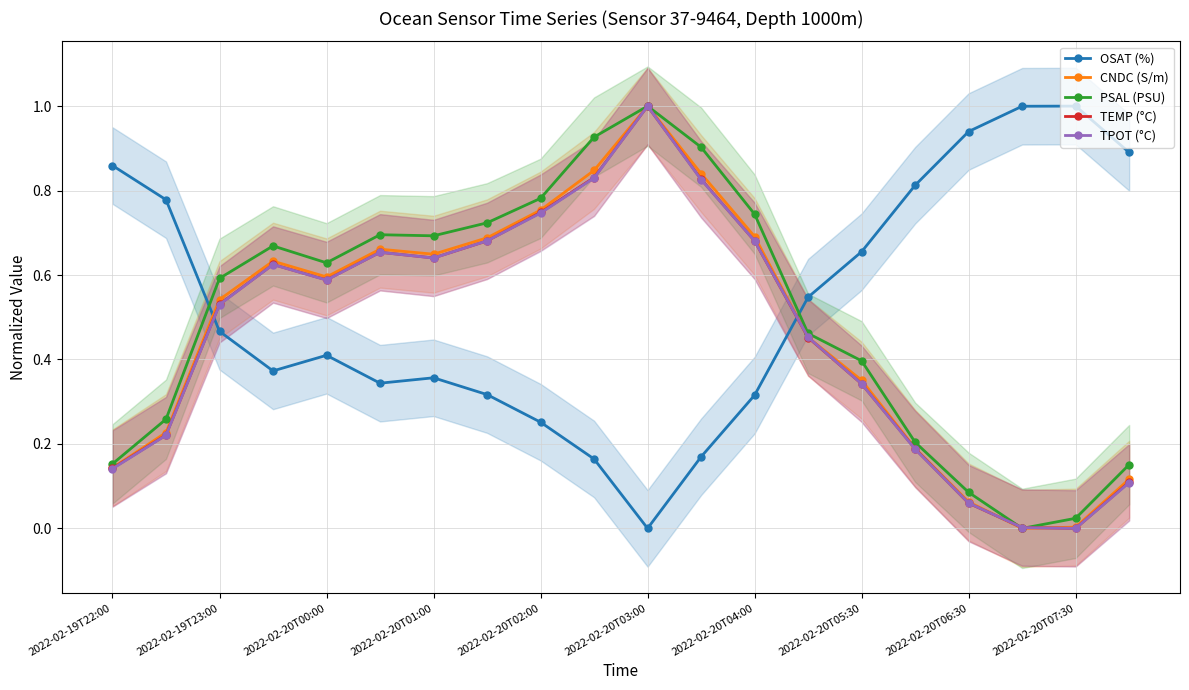

Is it true that TPOT (°C) equals 0.2 at 2022-02-20T01:00?

False